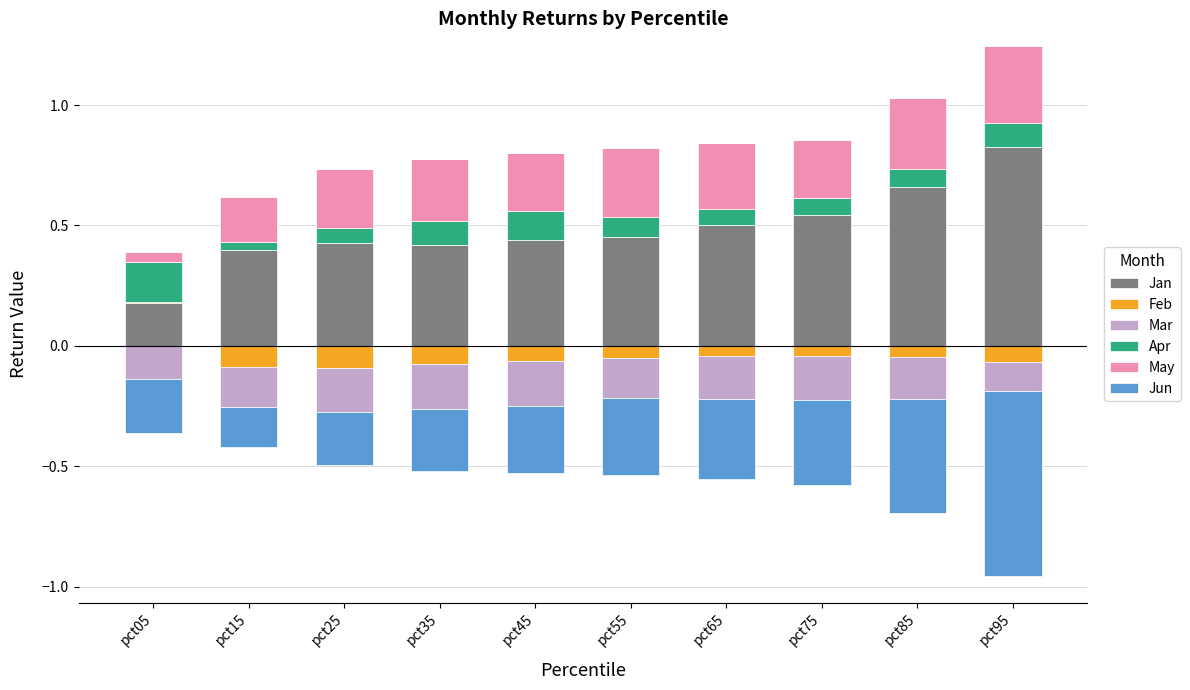

The value of May at pct85 is 0.3. True or false?

True